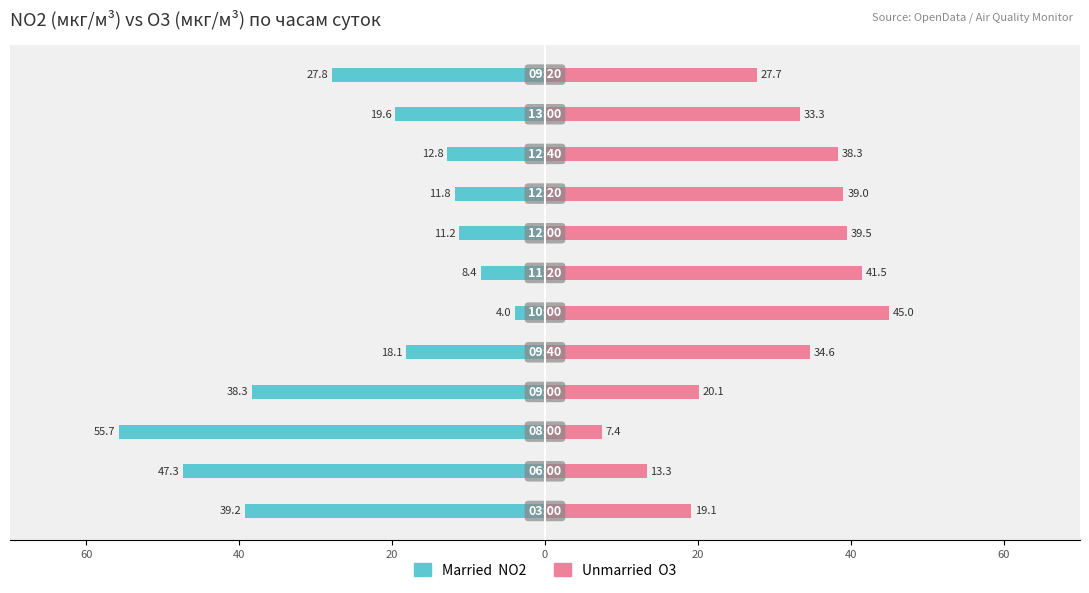

Does the chart contain stacked bars?

No